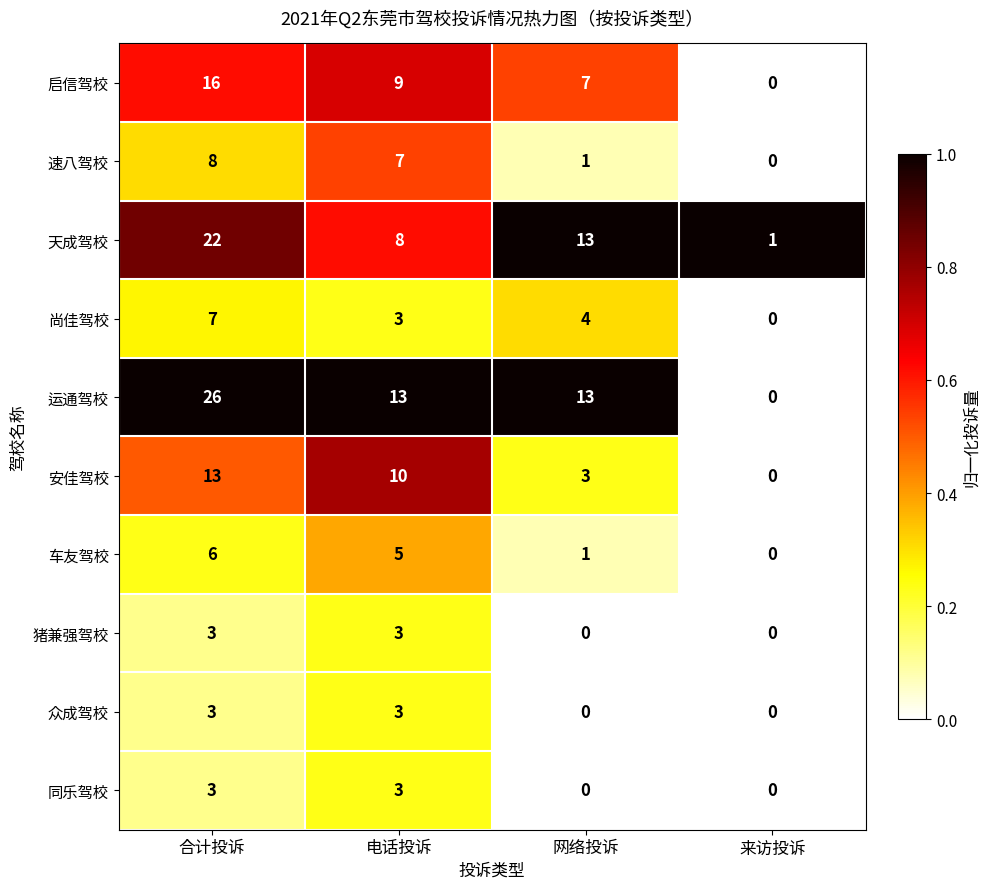

The value of 运通驾校 at 网络投诉 is 9. True or false?

False